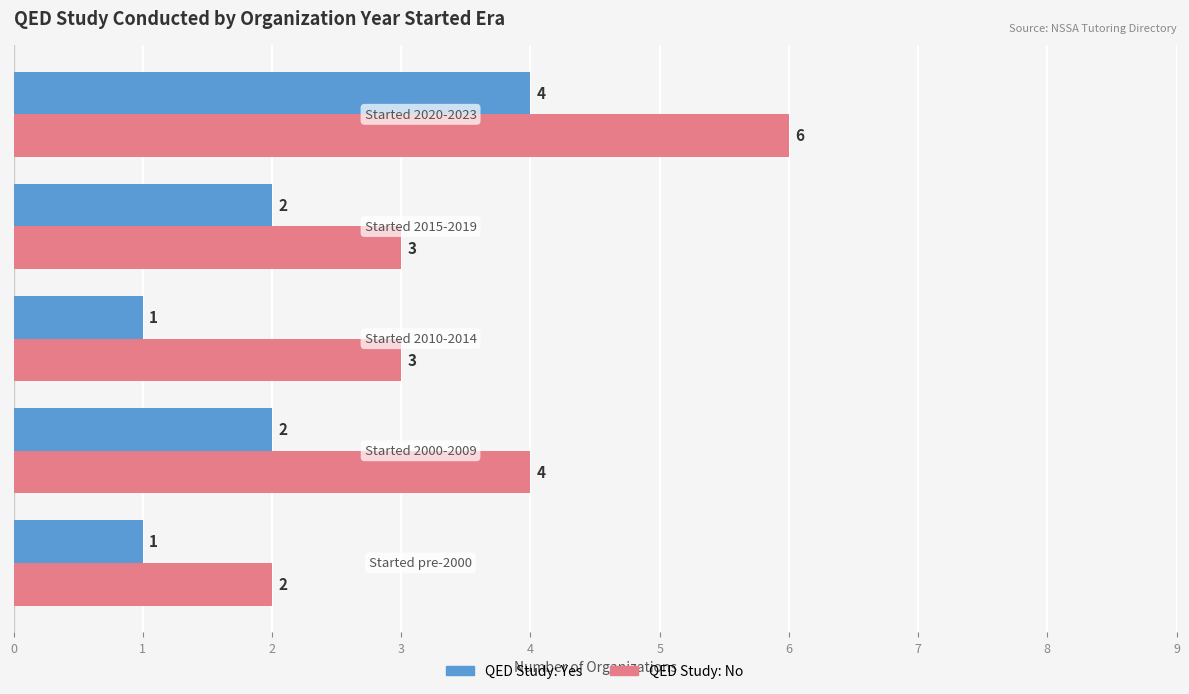

Rank the series by their maximum value, from lowest to highest.

QED Study: Yes, QED Study: No